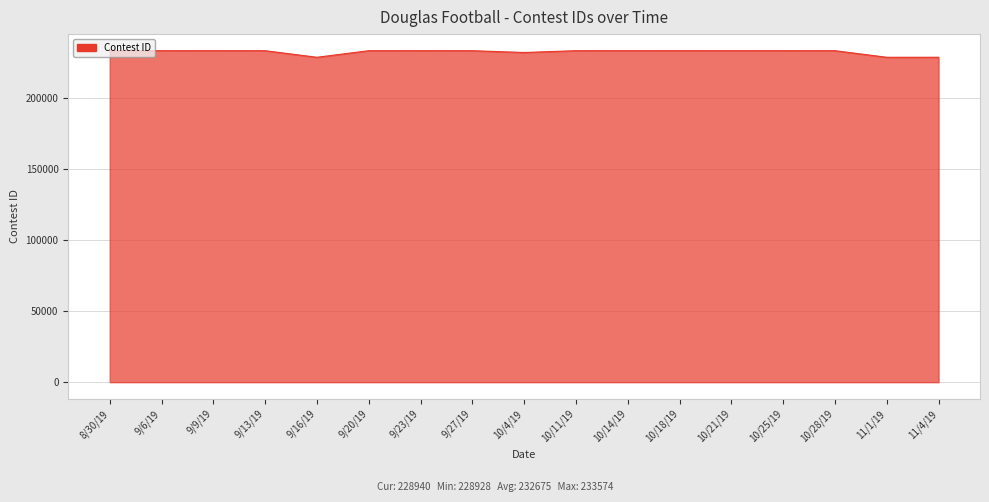

The value at 10/25/19 is 233567. True or false?

True